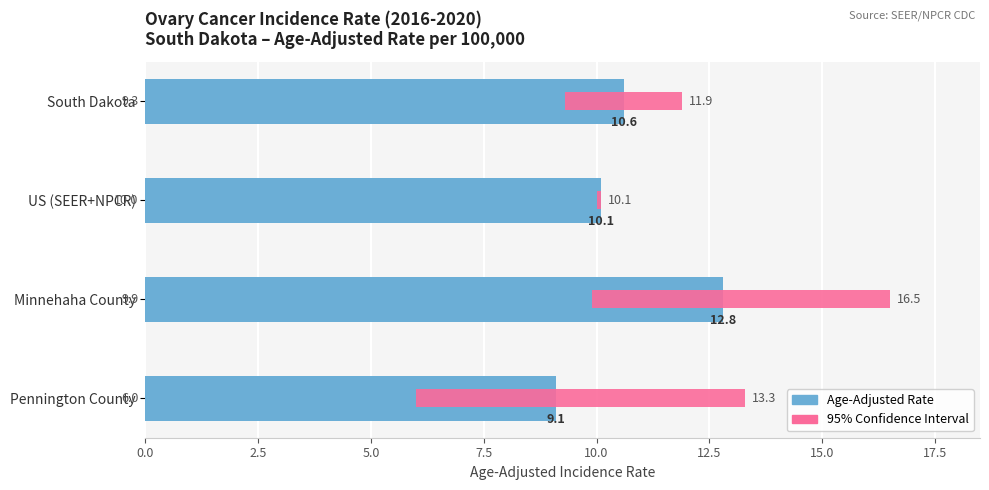

What is the difference between the 95% Confidence Interval values at South Dakota and Pennington County?

4.7